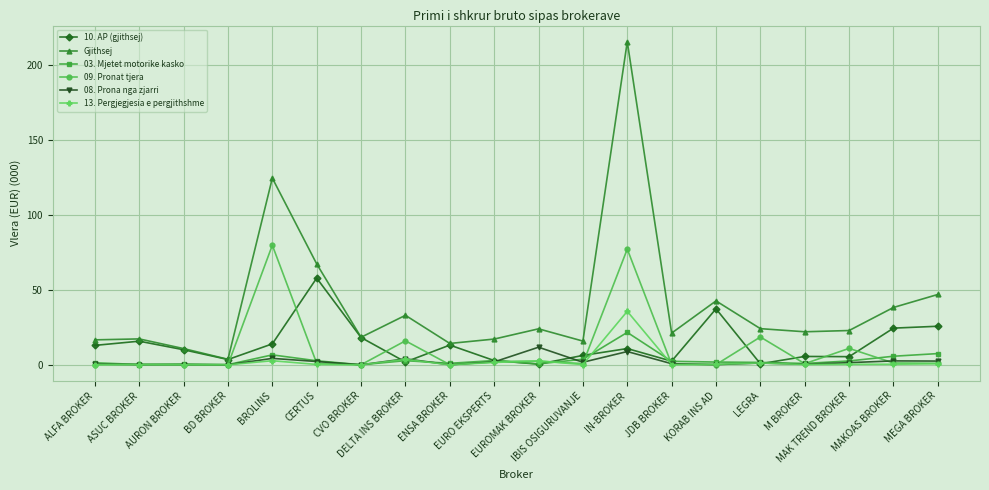

Rank the series by their maximum value, from highest to lowest.

Gjithsej, 09. Pronat tjera, 10. AP (gjithsej), 13. Pergjegjesia e pergjithshme, 03. Mjetet motorike kasko, 08. Prona nga zjarri